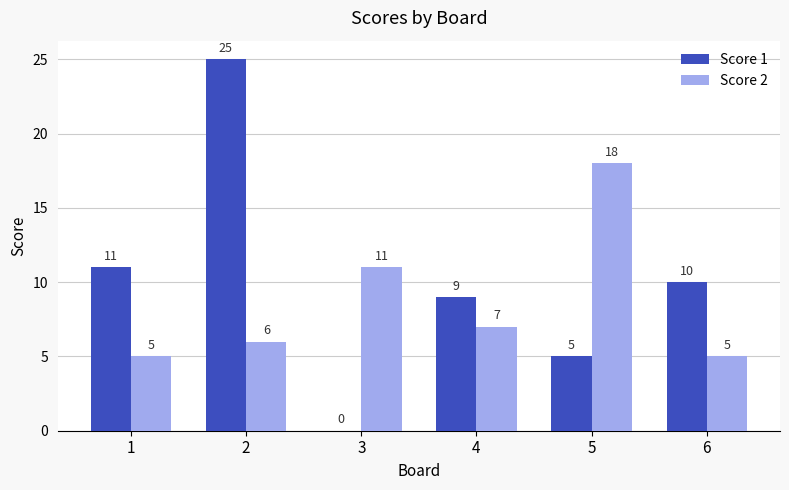

What is the spread (max minus min) of values at 3?

11